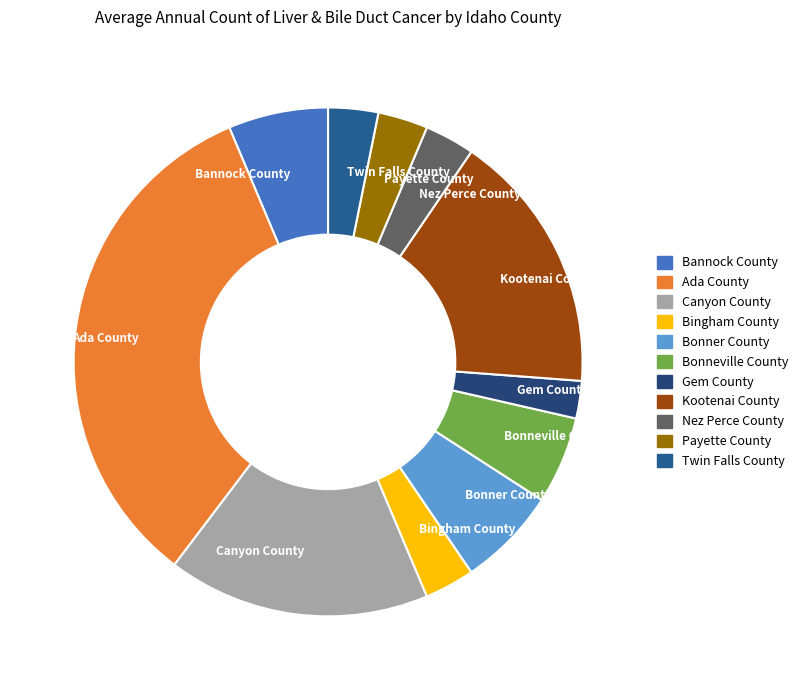

Which slice is the largest?

Ada County